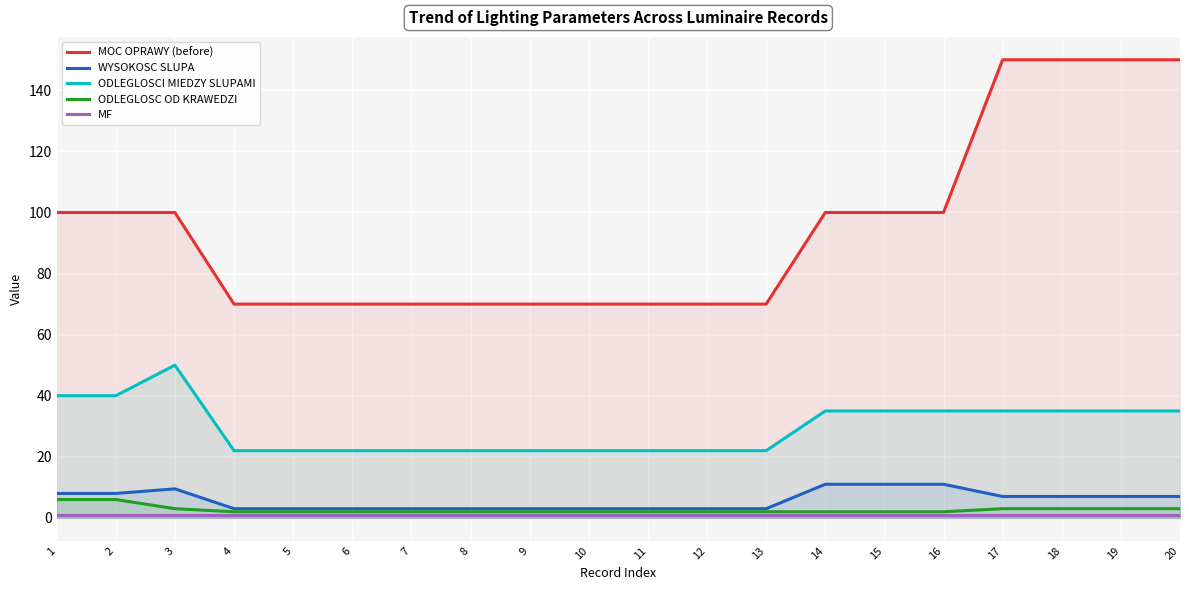

Reading left to right, what are all the values shown in this chart?

MOC OPRAWY (before): 100.0	100.0	100.0	70.0	70.0	70.0	70.0	70.0	70.0	70.0	70.0	70.0	70.0	100.0	100.0	100.0	150.0	150.0	150.0	150.0
WYSOKOSC SLUPA: 8.0	8.0	9.5	3.0	3.0	3.0	3.0	3.0	3.0	3.0	3.0	3.0	3.0	11.0	11.0	11.0	7.0	7.0	7.0	7.0
ODLEGLOSCI MIEDZY SLUPAMI: 40.0	40.0	50.0	22.0	22.0	22.0	22.0	22.0	22.0	22.0	22.0	22.0	22.0	35.0	35.0	35.0	35.0	35.0	35.0	35.0
ODLEGLOSC OD KRAWEDZI: 6.0	6.0	3.0	2.0	2.0	2.0	2.0	2.0	2.0	2.0	2.0	2.0	2.0	2.0	2.0	2.0	3.0	3.0	3.0	3.0
MF: 0.8	0.8	0.8	0.8	0.8	0.8	0.8	0.8	0.8	0.8	0.8	0.8	0.8	0.8	0.8	0.8	0.8	0.8	0.8	0.8